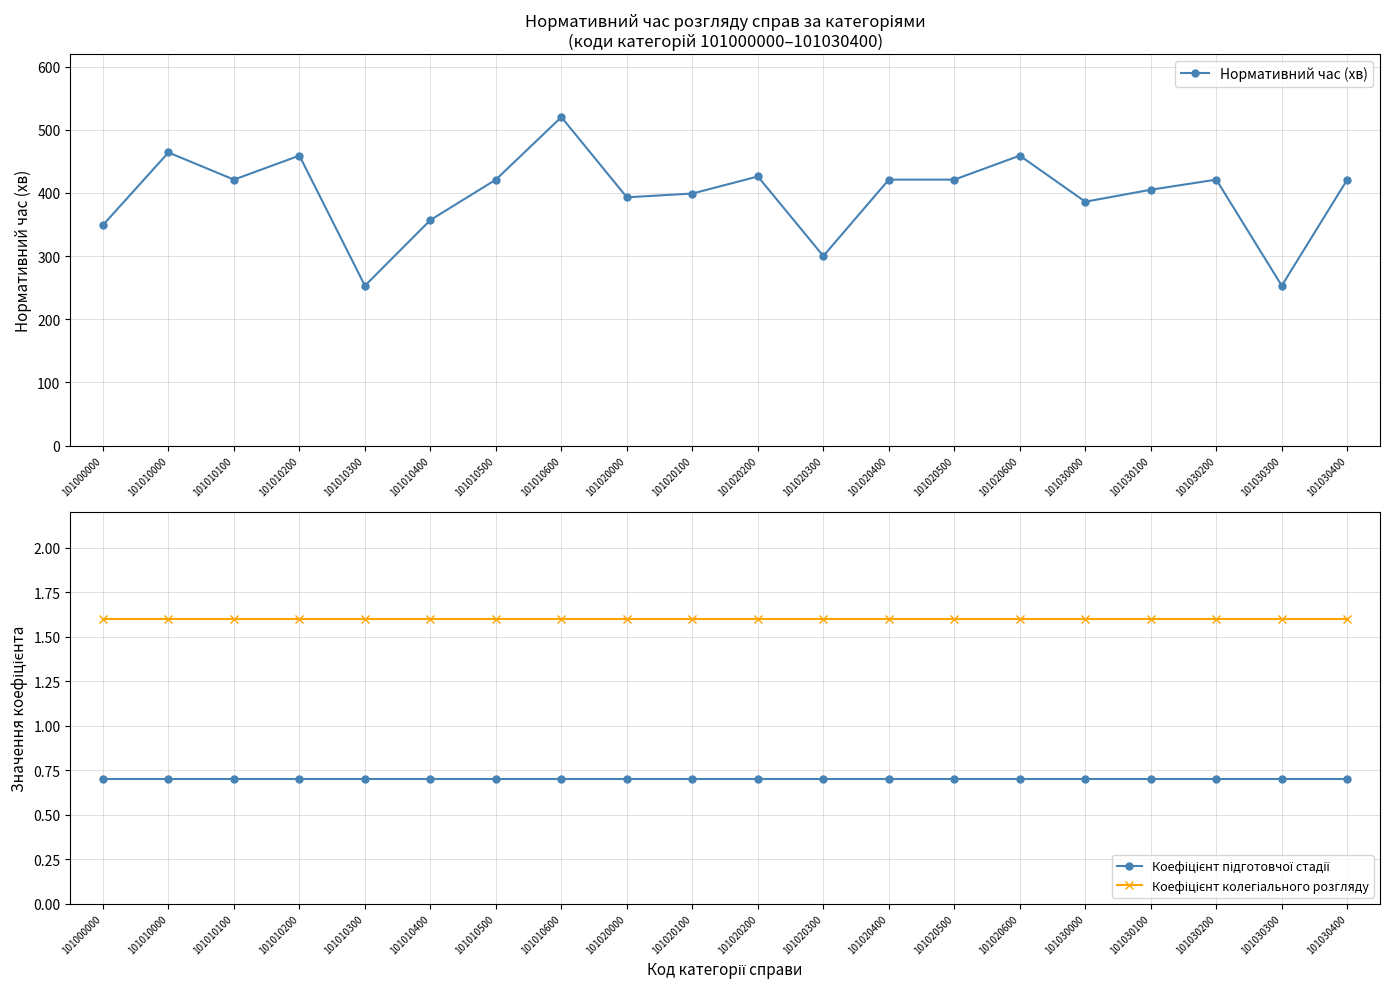

At 101010100, list the series in order from largest to smallest.

Нормативний час (хв), Коефіцієнт колегіального розгляду, Коефіцієнт підготовчої стадії